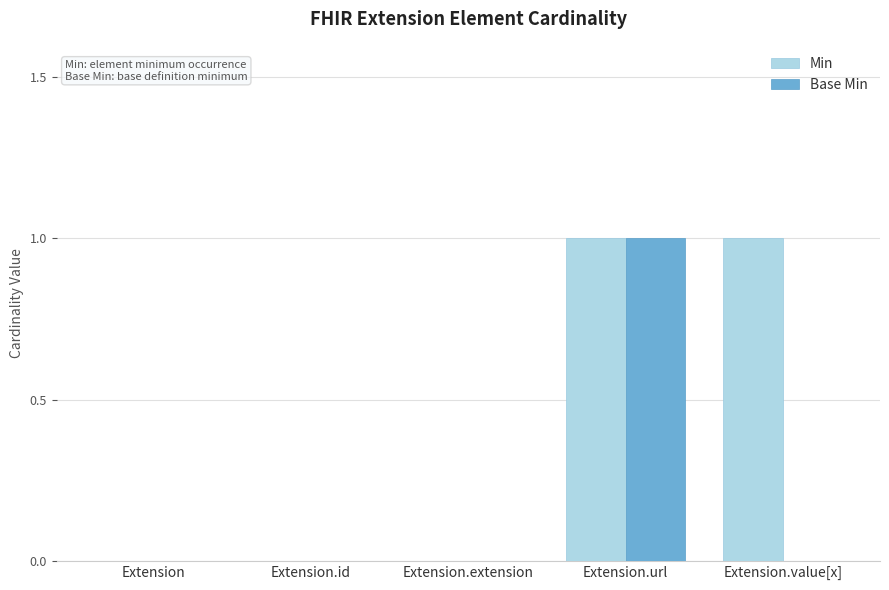

At which category is the sum across all series the highest?

Extension.url